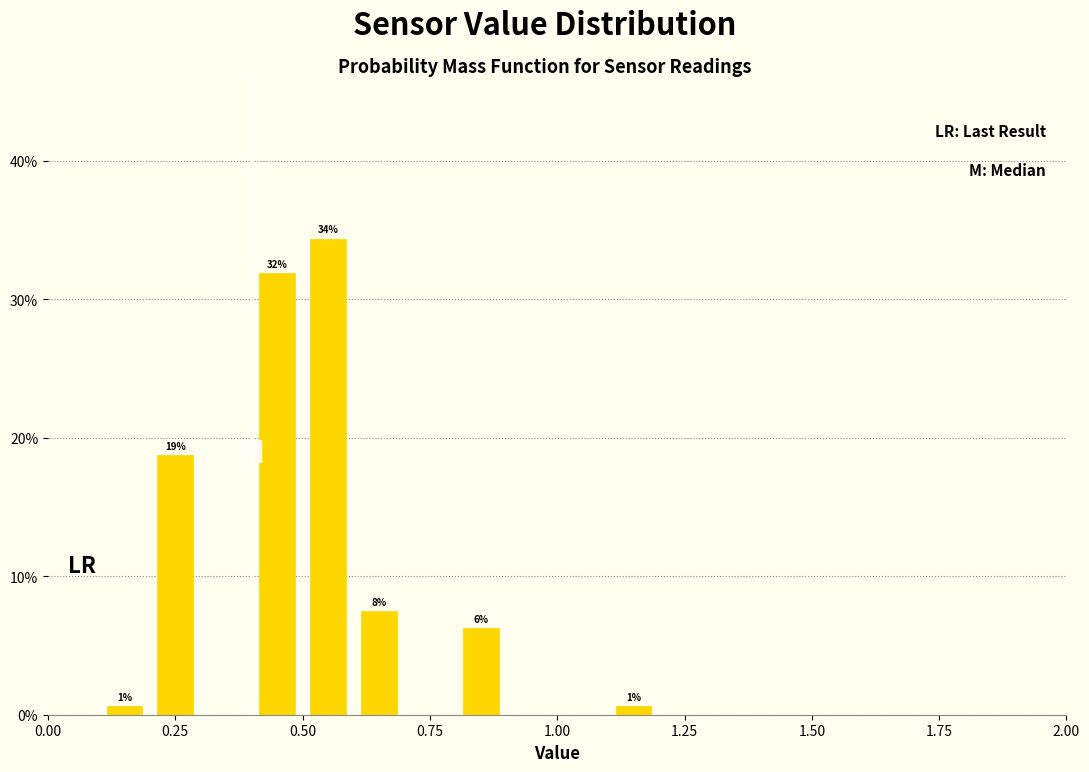

Read against the x-axis, roughly where is the centre of the tallest bar?

0.55